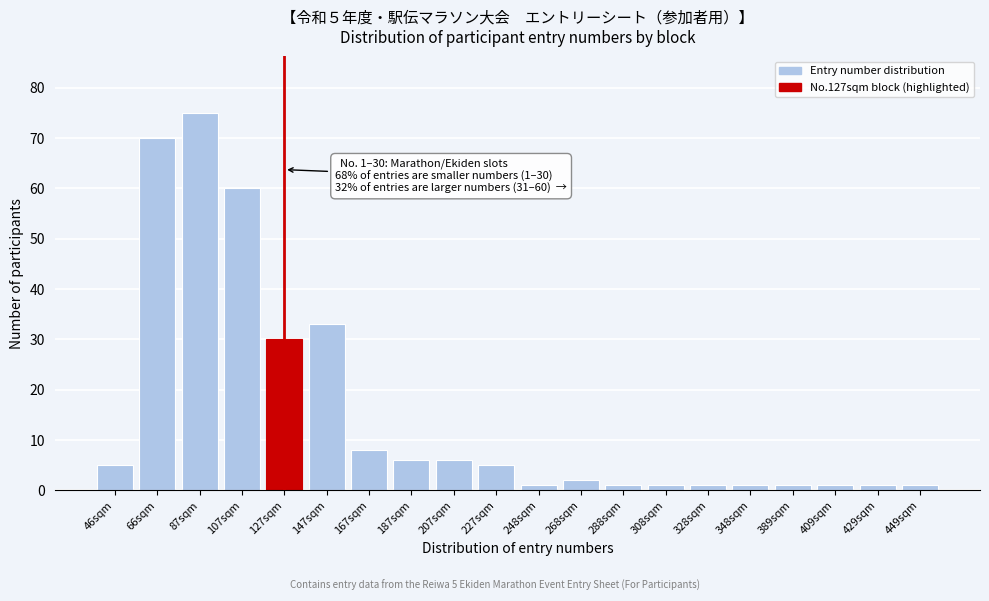

Reading right to left, list all the values displayed in this chart.

1	1	1	1	1	1	1	1	2	1	5	6	6	8	33	30	60	75	70	5